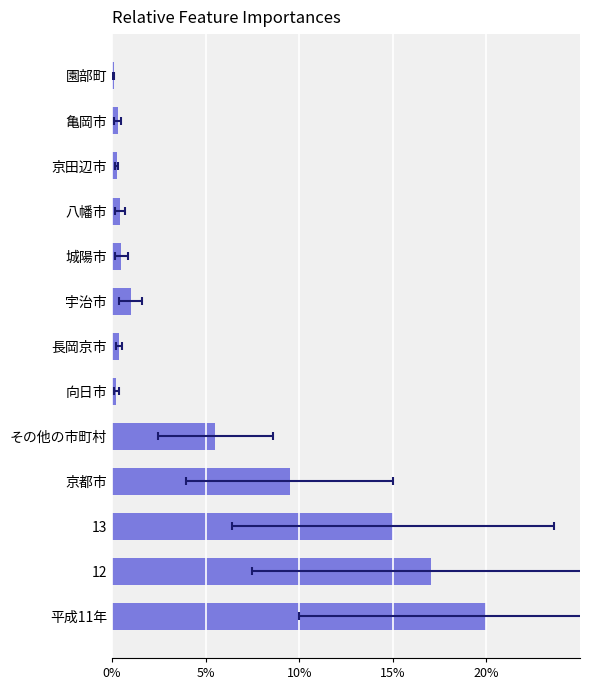

Is it true that the value at その他の市町村 is 7.7?

False